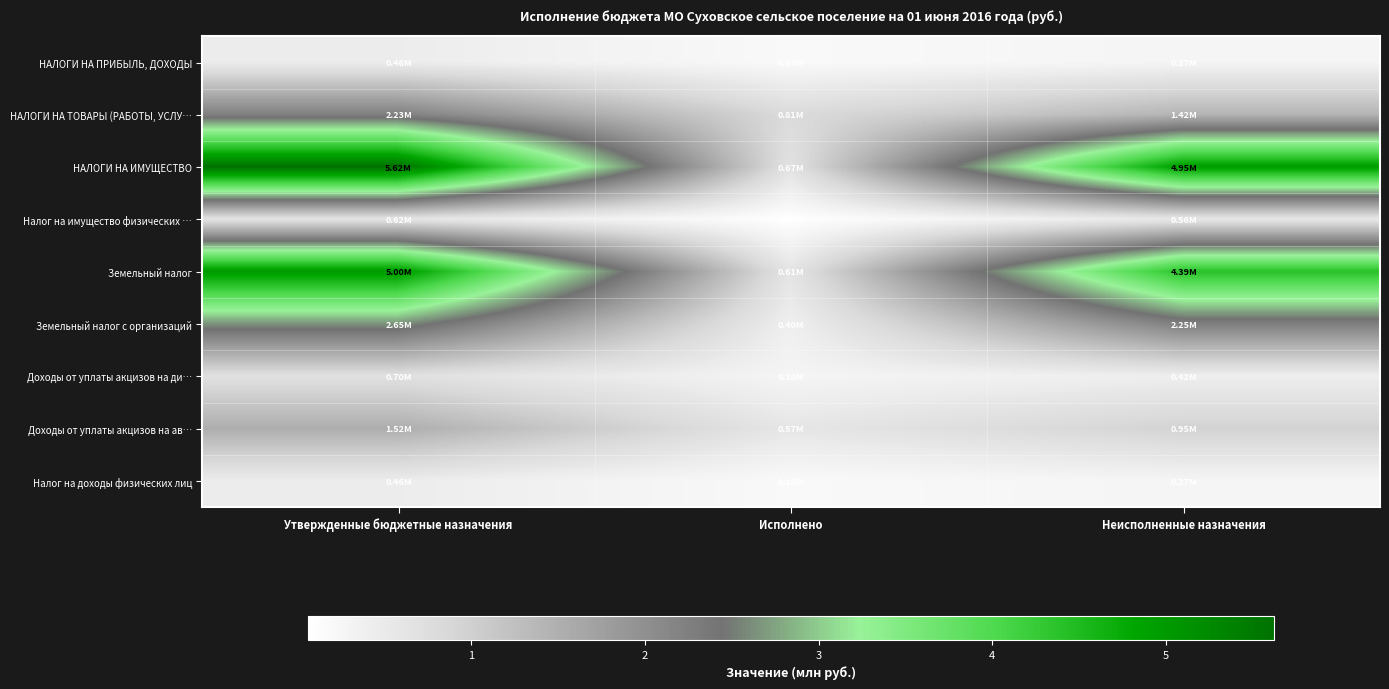

What is the spread (max minus min) of values at Неисполненные назначения?

4.7